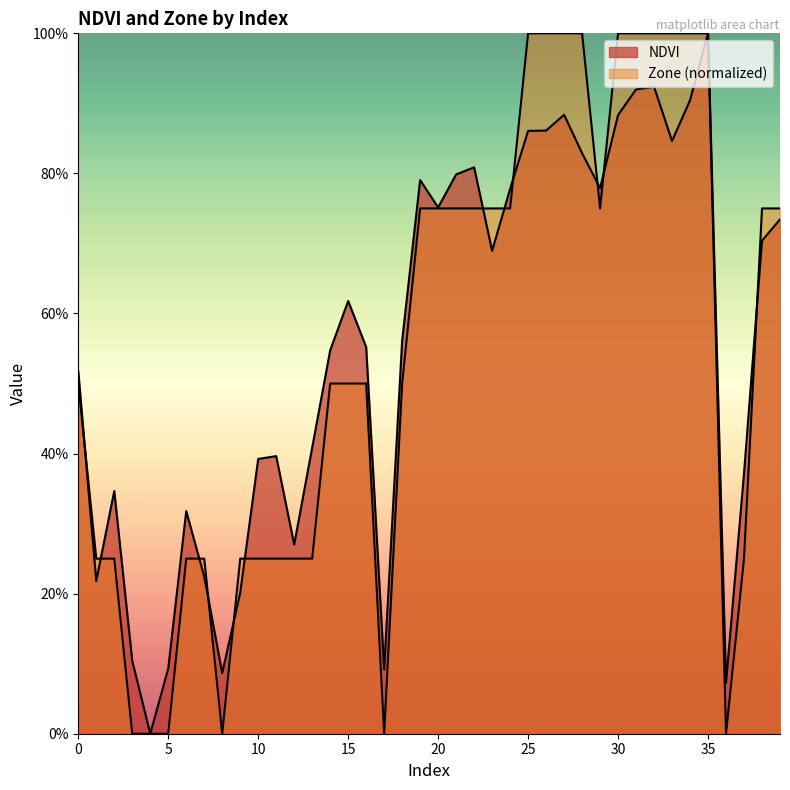

At 19, list the series in order from largest to smallest.

NDVI, Zone